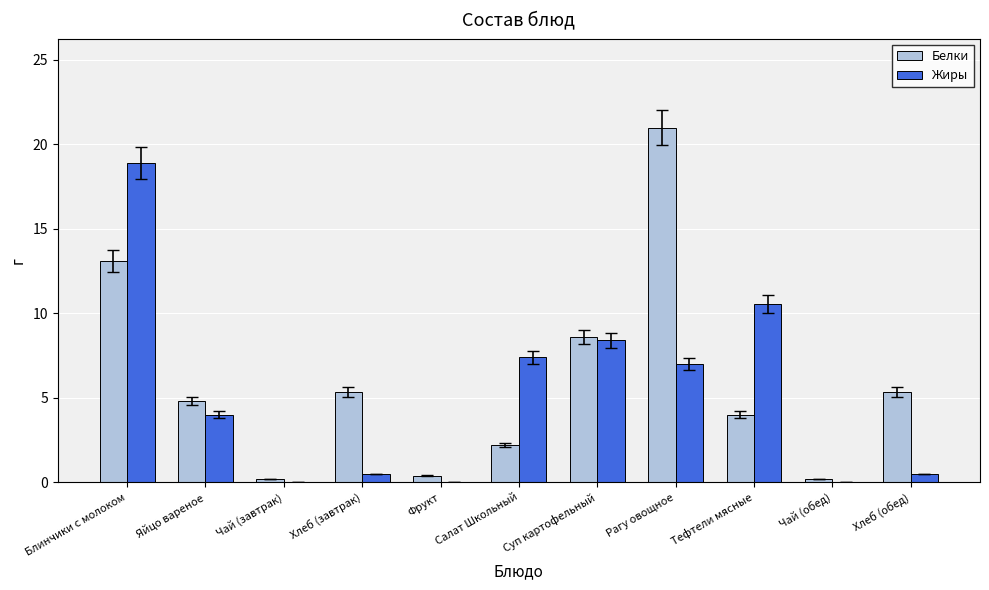

At which category does the chart reach its peak across all series?

Рагу овощное